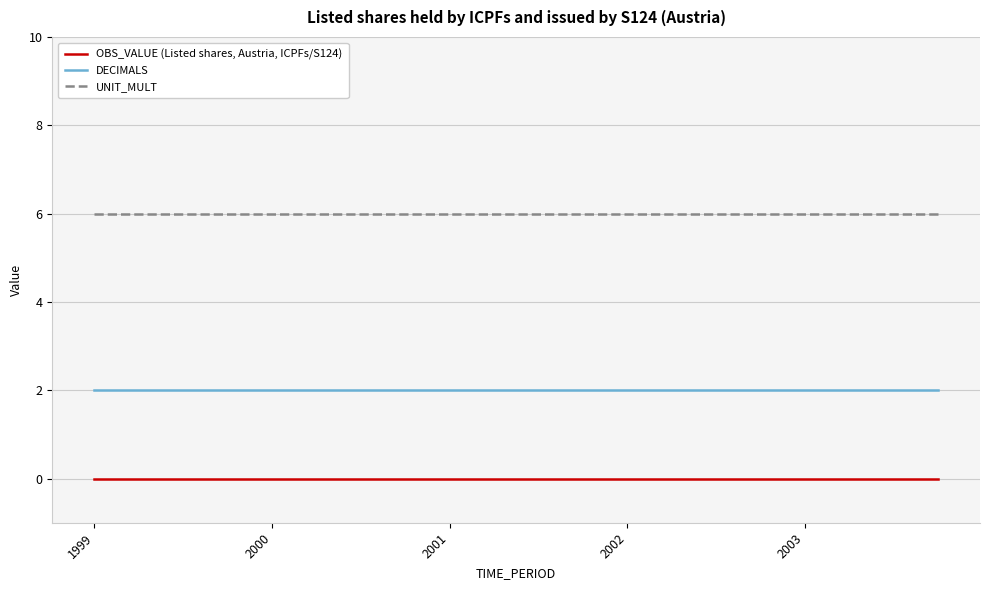

Which series has the largest total across all categories?

UNIT_MULT